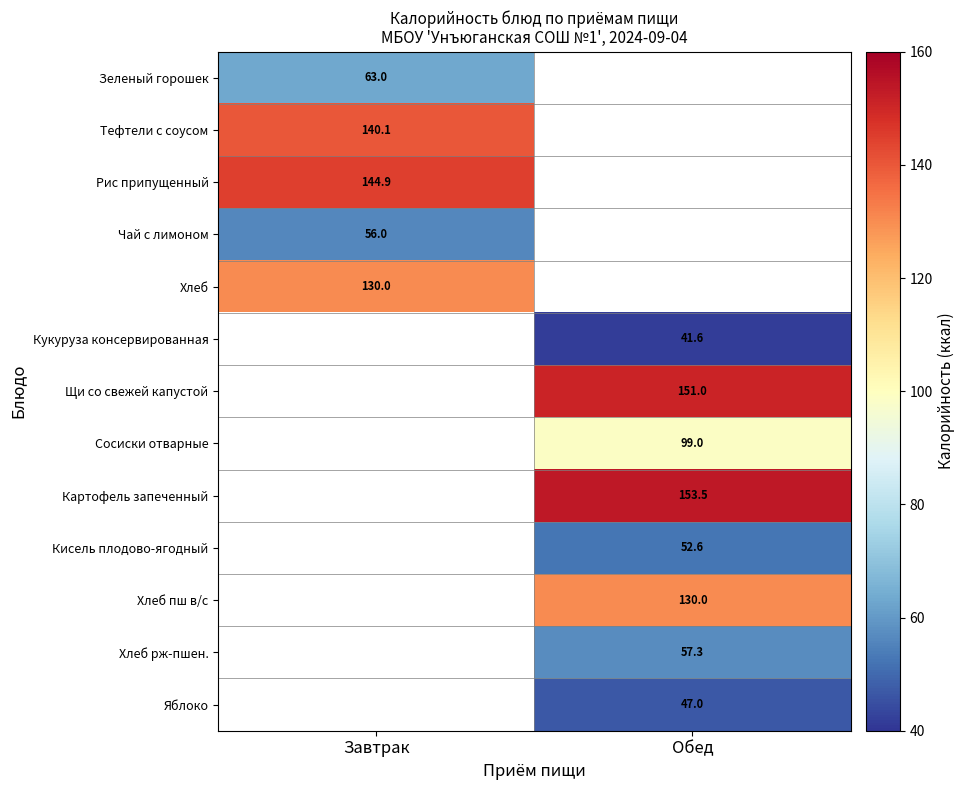

Which label corresponds to the smallest value in the chart?

Обед